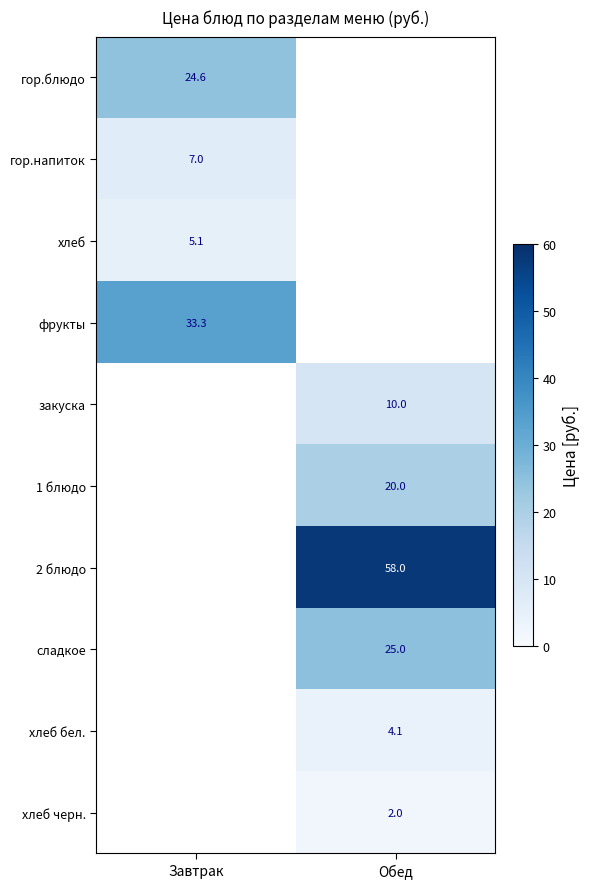

True or false: сладкое has a value of 37.2 at Обед.

False